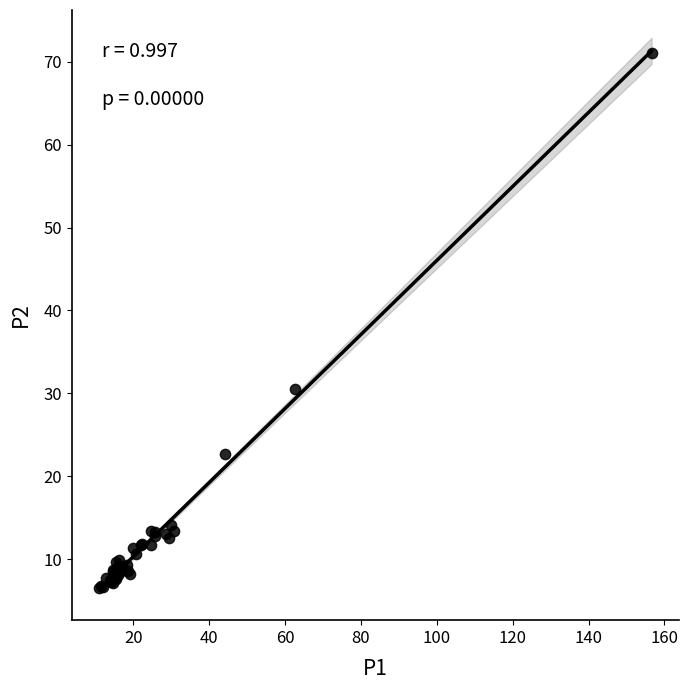

What Y value in the scatter plot is closest to 38?

30.5